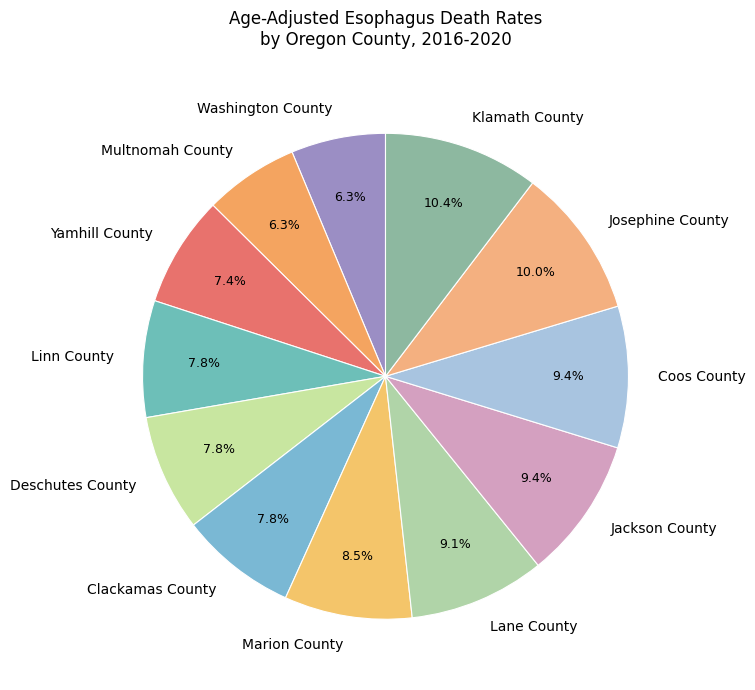

What is the ratio of the value at Multnomah County to the value at Deschutes County?

0.8